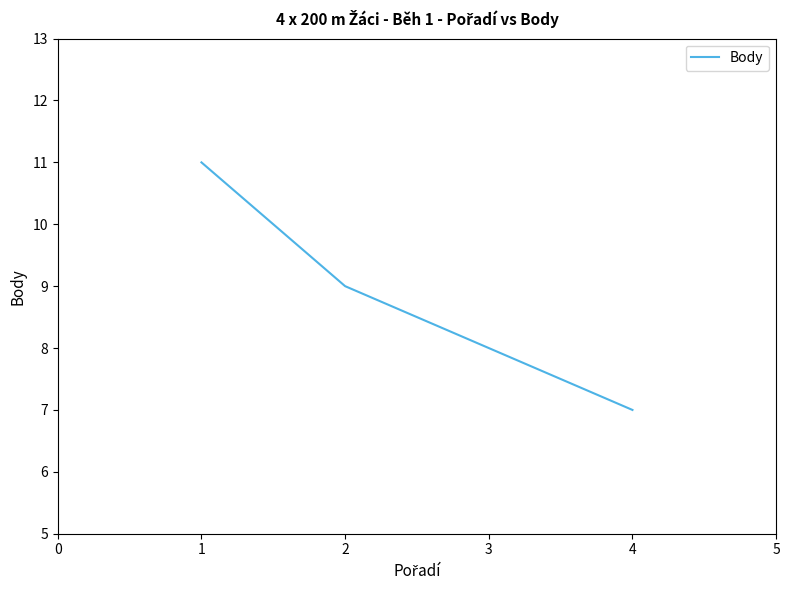

What is the minimum value shown in the chart?

7